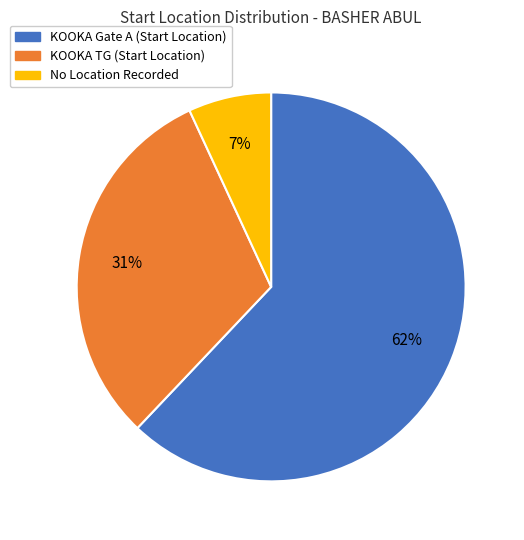

True or false: KOOKA Gate A accounts for 62% of the total.

True